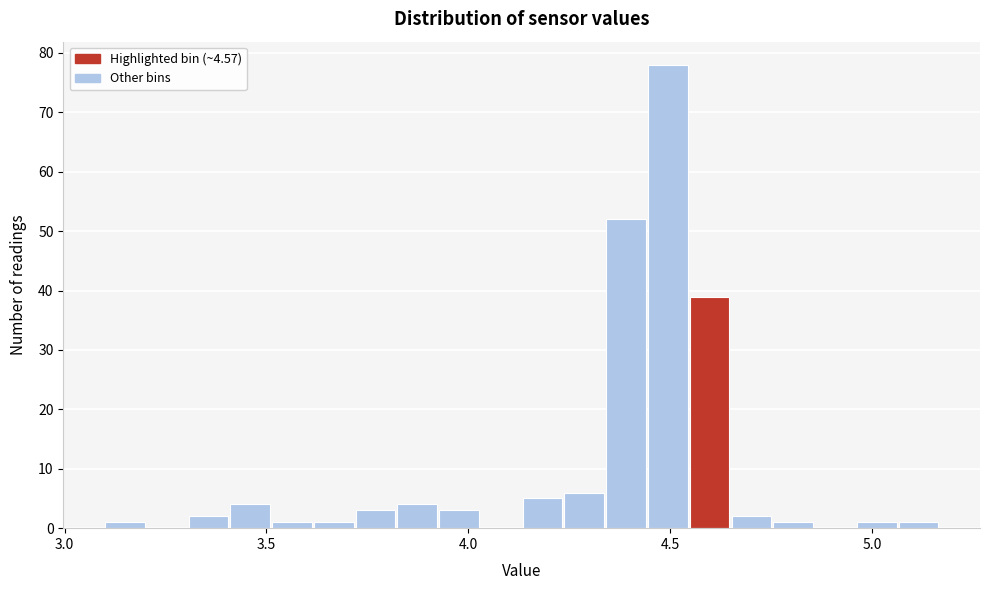

Read against the x-axis, roughly where is the centre of the tallest bar?

4.50